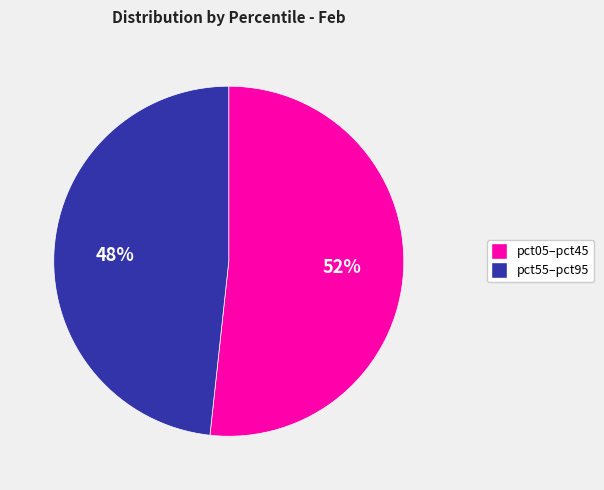

Does any single category account for the majority?

Yes